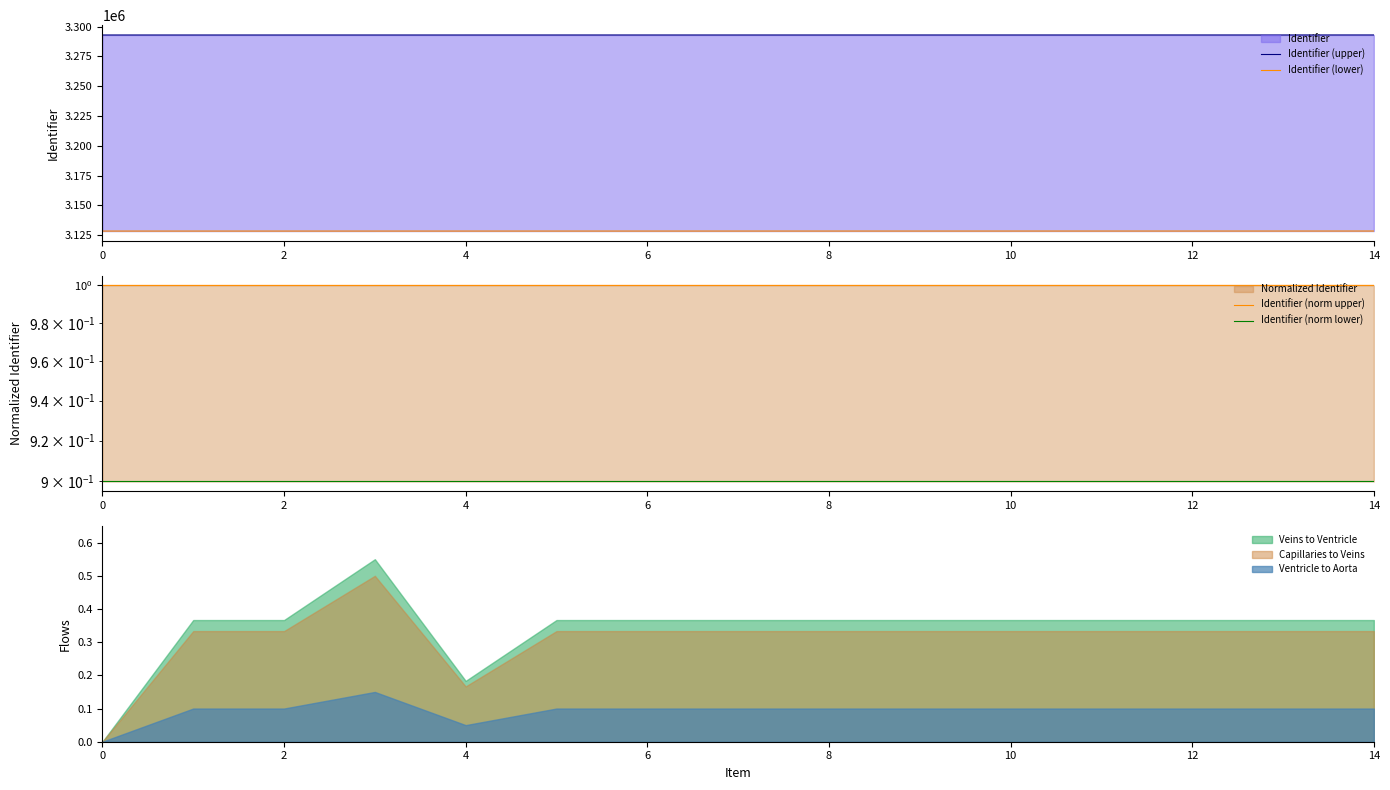

The Veins to Ventricle series shows 0.1 at 12. True or false?

False